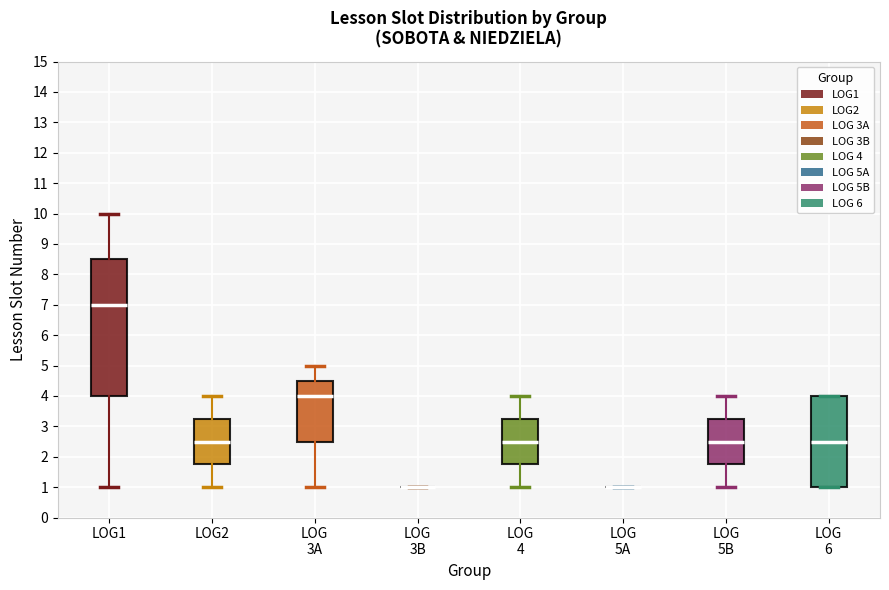

Reading left to right, read every box against the y-axis: the position of its median line, the range the box covers, and the ends of its whiskers. The values are not printed on the chart, so give them approximately, as read against the axis.

LOG1: median 7.0, box 4.0 to 8.5, whiskers 1.0 to 10.0
LOG2: median 2.5, box 1.8 to 3.3, whiskers 1.0 to 4.0
LOG 3A: median 4.0, box 2.5 to 4.5, whiskers 1.0 to 5.0
LOG 3B: box collapsed to a line at 1.0, whiskers 1.0 to 1.0
LOG 4: median 2.5, box 1.8 to 3.3, whiskers 1.0 to 4.0
LOG 5A: box collapsed to a line at 1.0, whiskers 1.0 to 1.0
LOG 5B: median 2.5, box 1.8 to 3.3, whiskers 1.0 to 4.0
LOG 6: median 2.5, box 1.0 to 4.0, whiskers 1.0 to 4.0